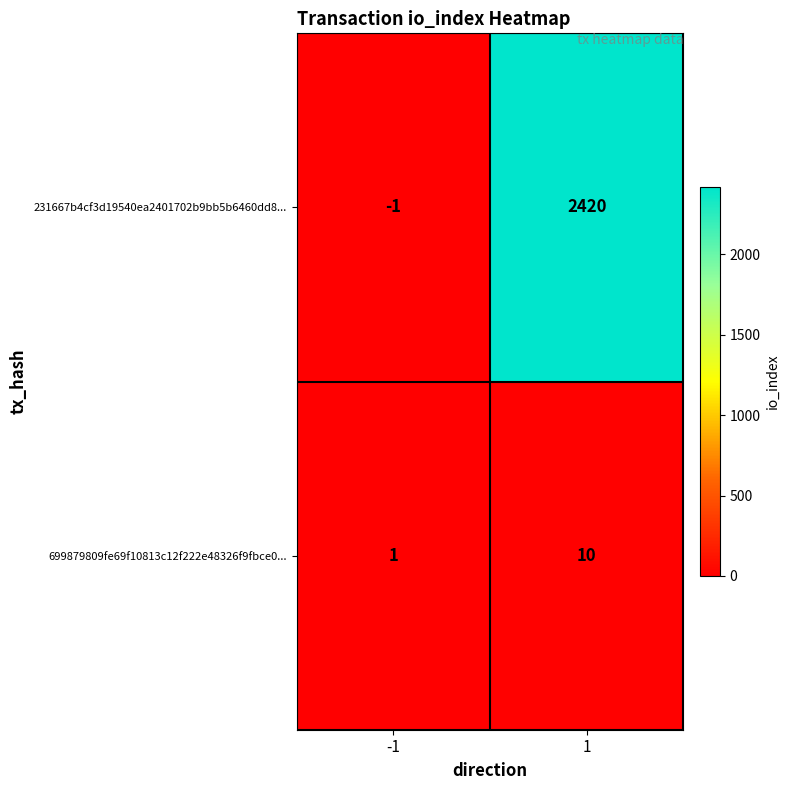

True or false: 699879809fe69f10813c12f222e48326f9fbce0... has a value of 1 at -1.

True